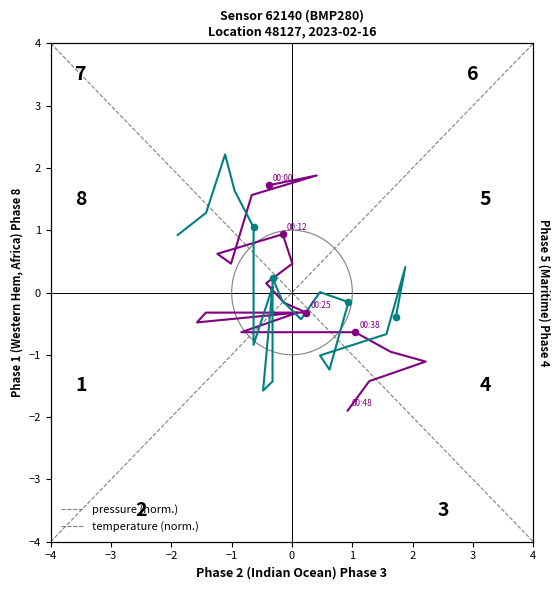

Which series has the largest total across all categories?

temperature